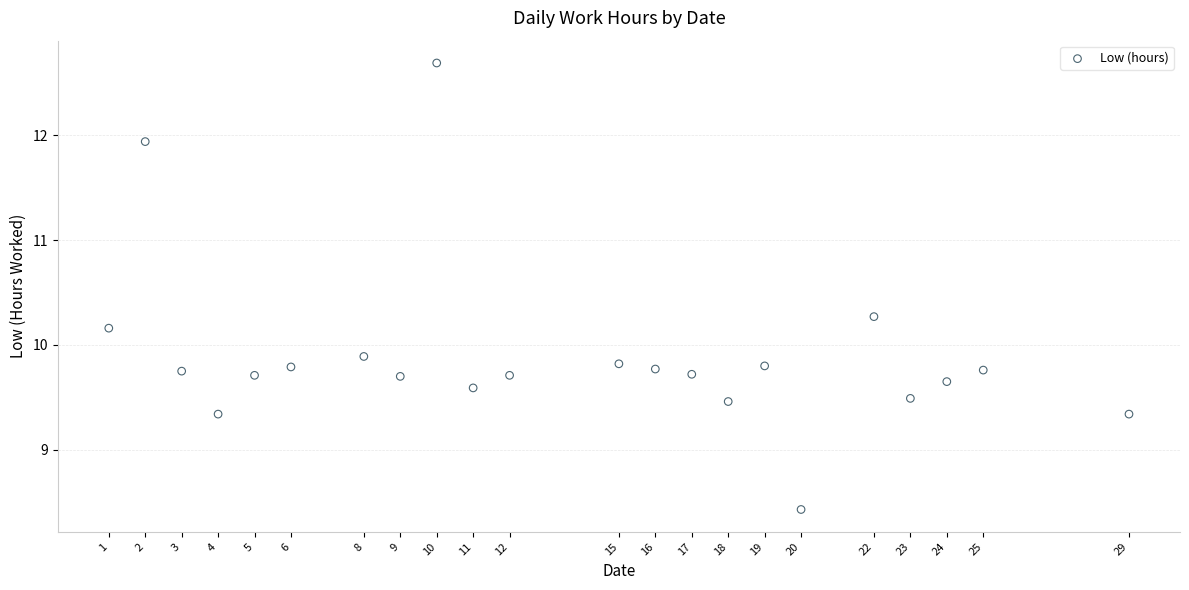

What Y value in the scatter plot is closest to 10?

9.9